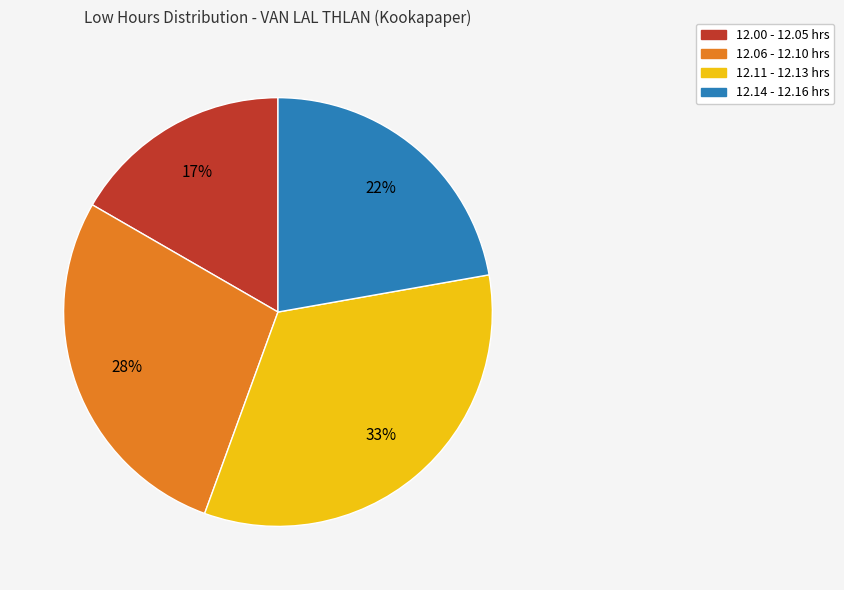

Is there a majority slice in this chart?

No